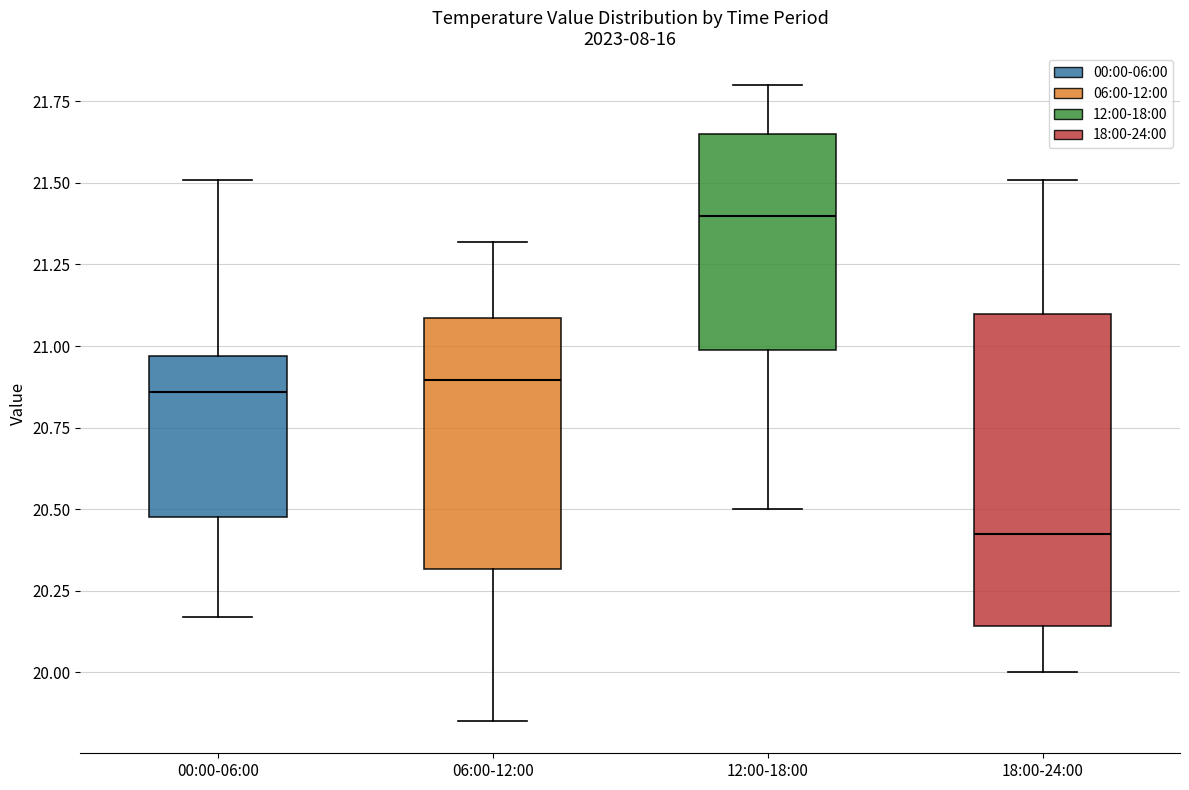

Where is the lower edge of the box for 00:00-06:00 on the y-axis? The values are not printed on the chart, so give them approximately, as read against the axis.

20.50